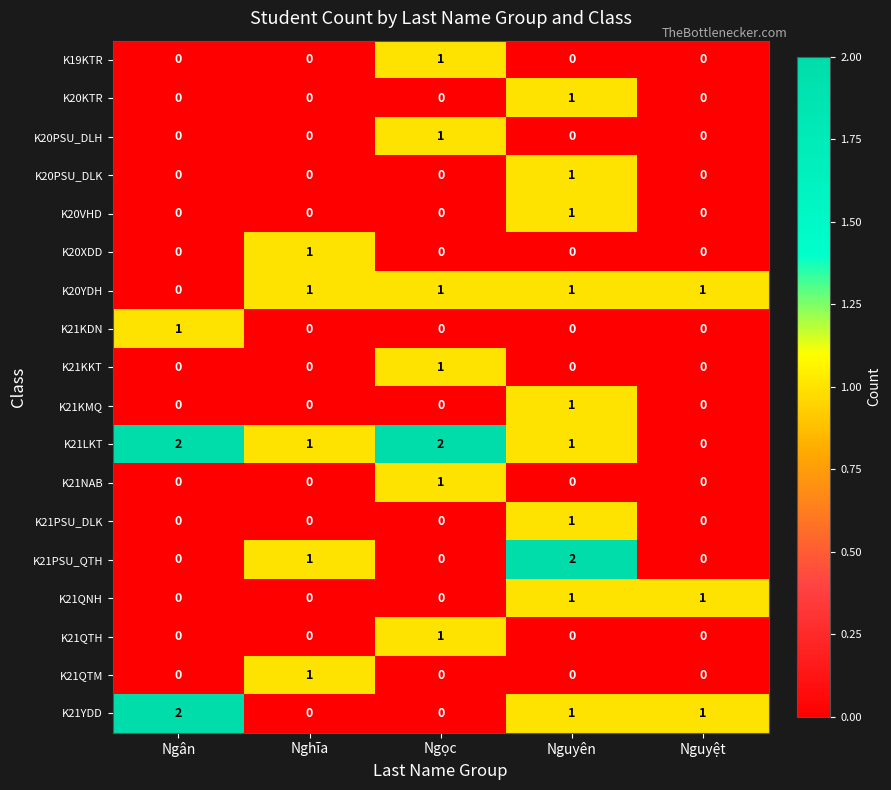

How many categories are shown in the chart?

5